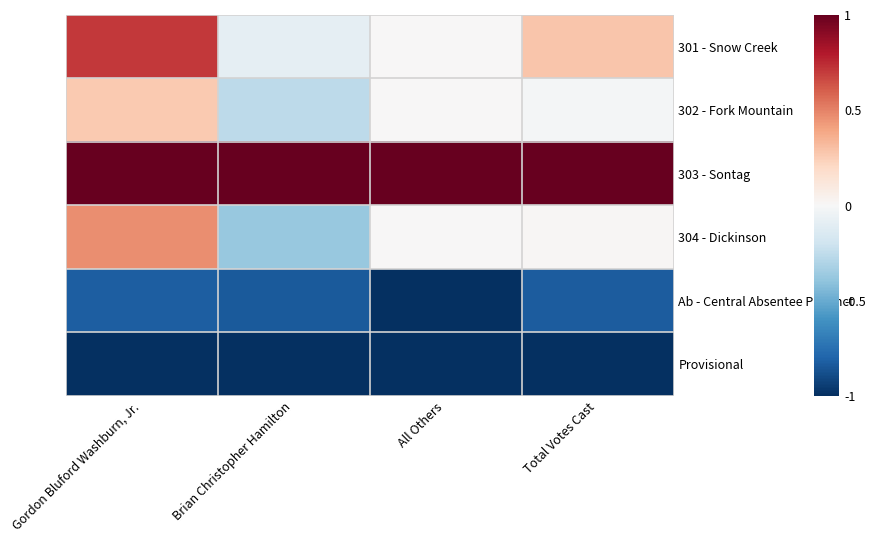

Between Total Votes Cast and Brian Christopher Hamilton, which is larger?

Total Votes Cast